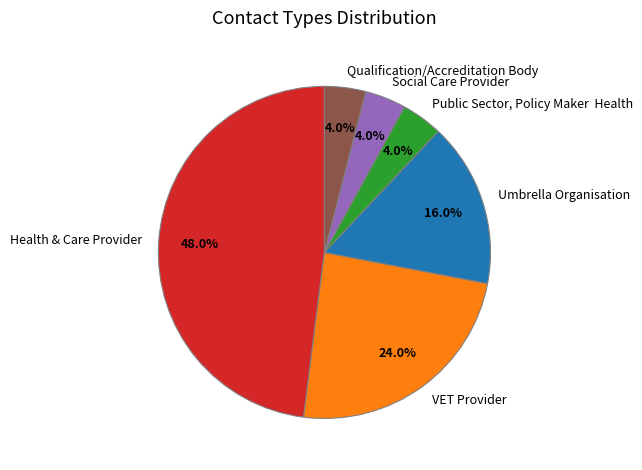

To the nearest percent, what percentage of the pie is VET Provider?

24%